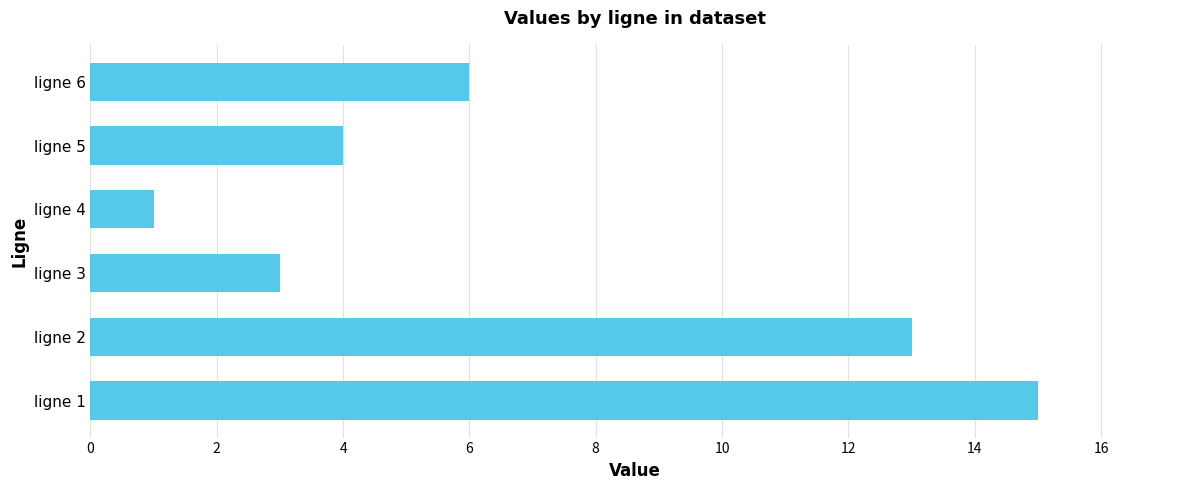

Which has a higher value, ligne 3 or ligne 1?

ligne 1